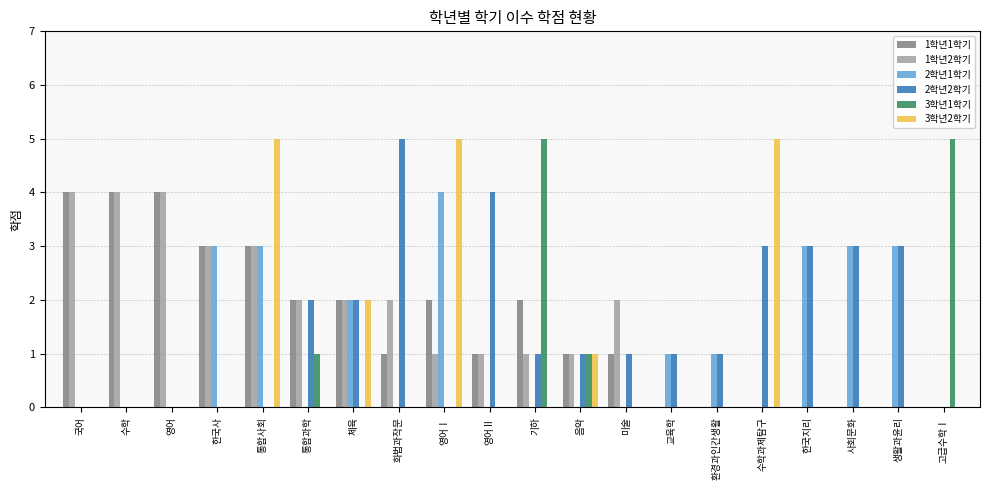

How many 2학년2학기 values are between 0 and 3?

18